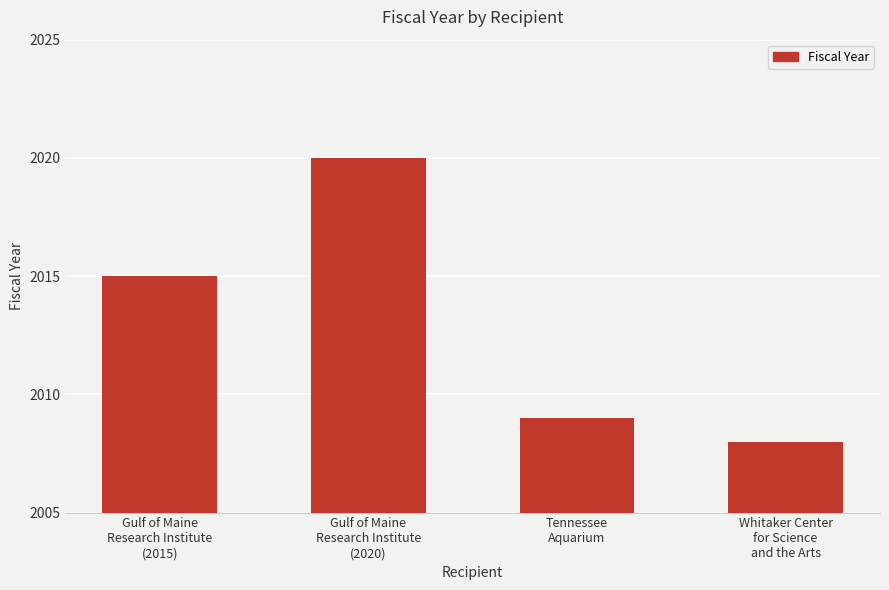

What is the label of the 2nd bar from the left?

Gulf of Maine
Research Institute
(2020)